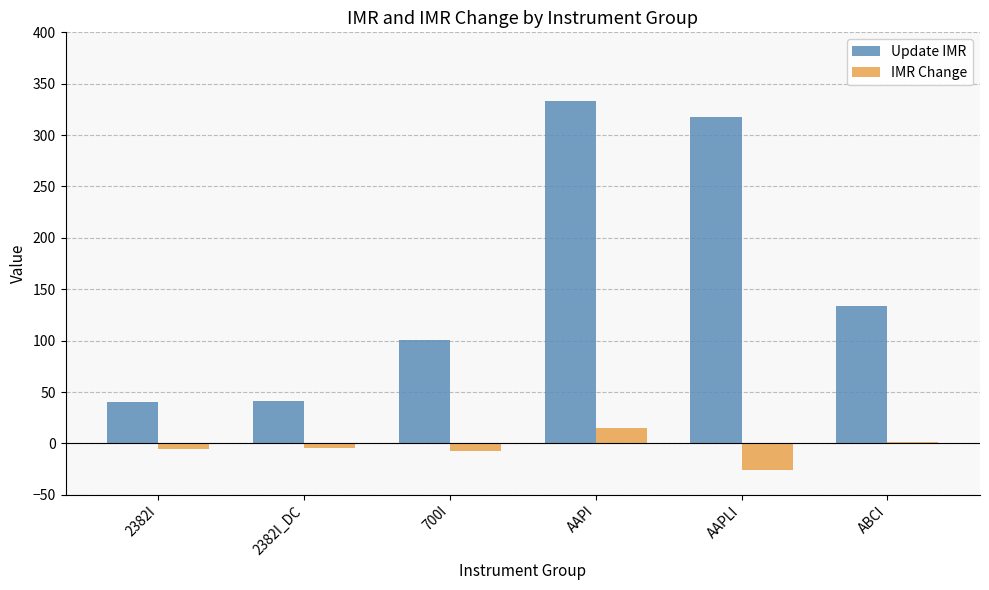

Which category has the highest value in the Update IMR series?

AAPI